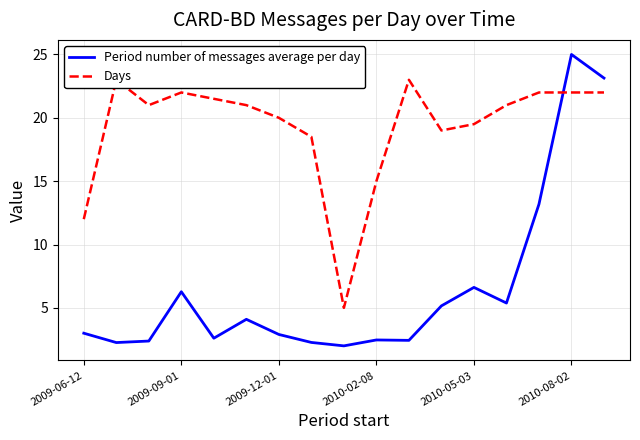

What is the approximate value of Period number of messages average per day at 2009-12-01?

2.9